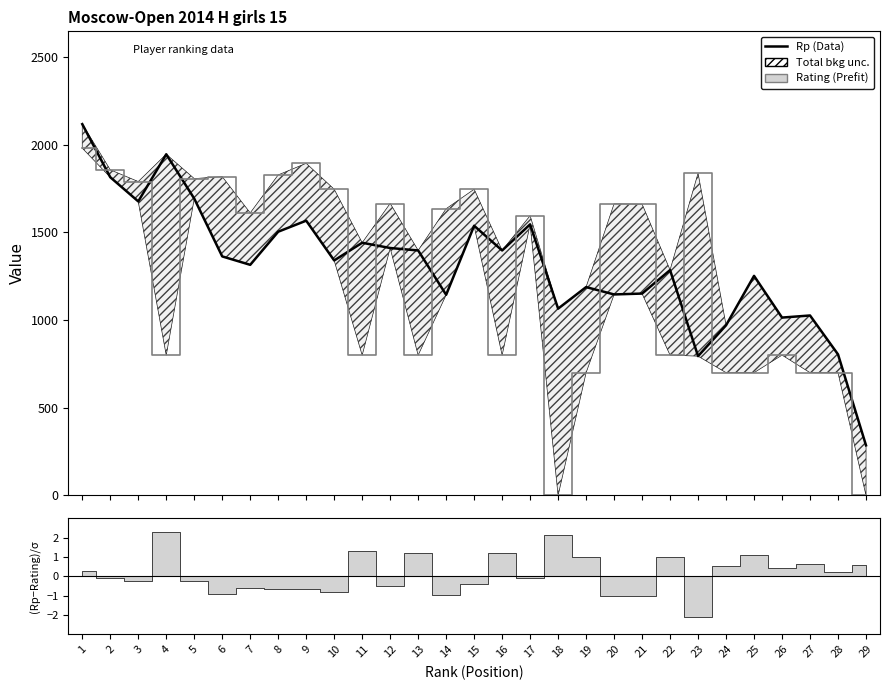

At which label is Rp (Data) closest to 1201?

19